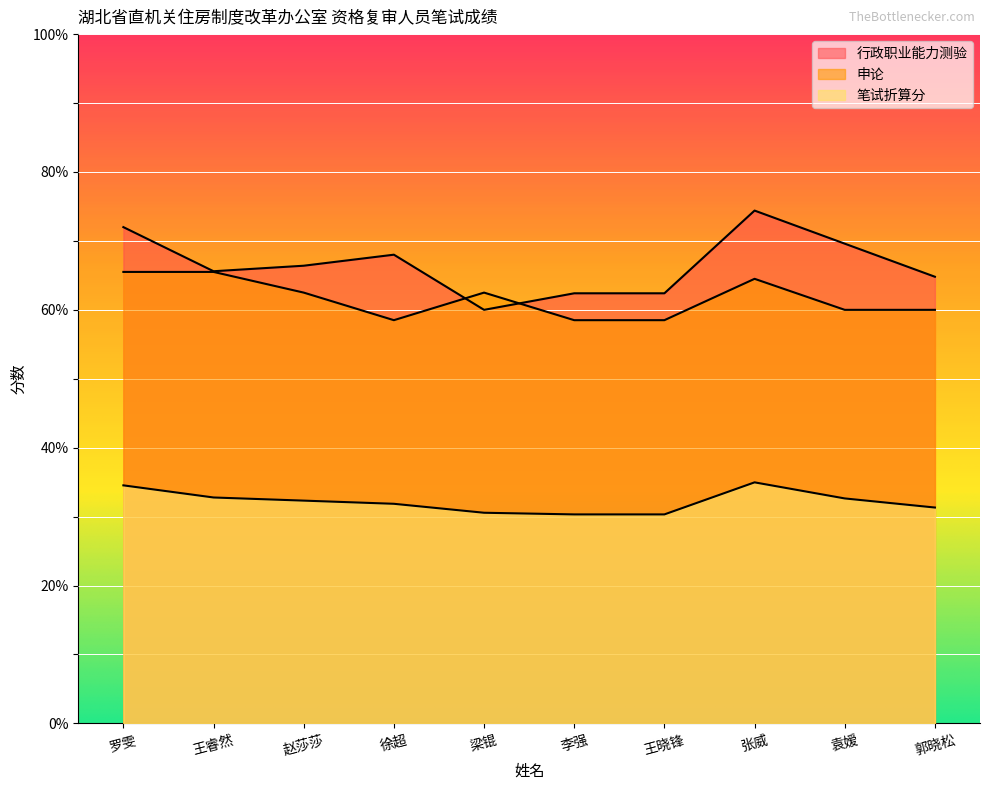

Where is the first local minimum for 行政职业能力测验?

王睿然